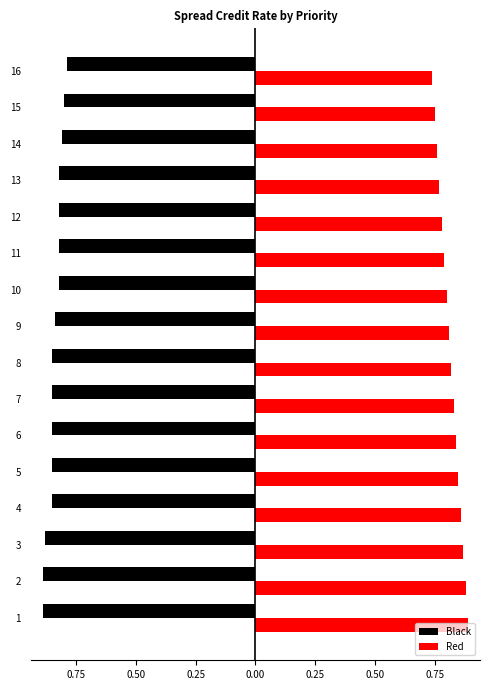

True or false: Red has a value of 0.8 at 9.

True